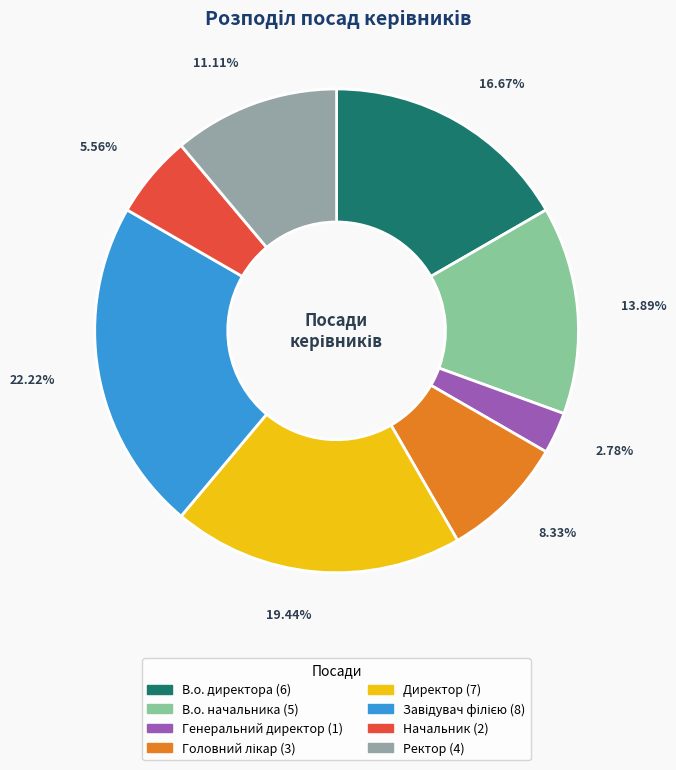

Count the number of slices in the pie.

8